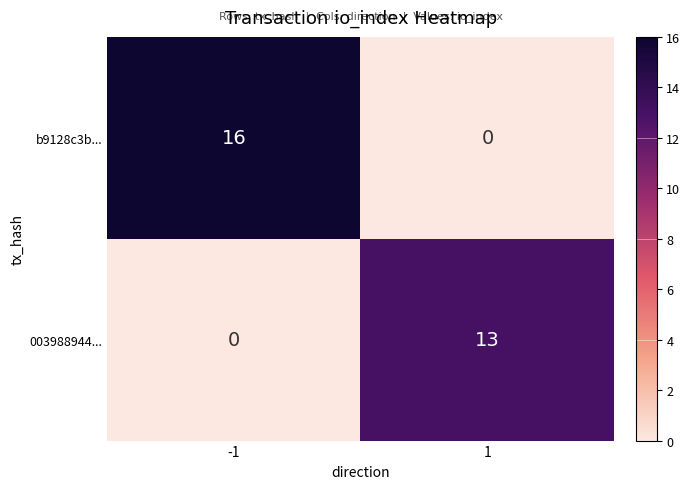

The b9128c3b... series shows 0 at 1. True or false?

True